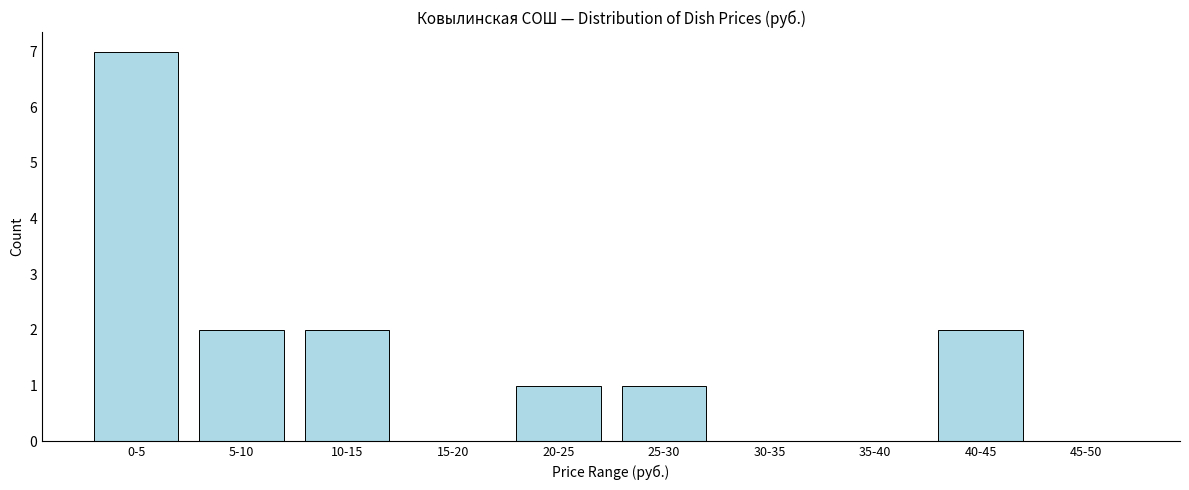

Reading right to left, what are all the values shown in this chart?

45-50=0	40-45=2	35-40=0	30-35=0	25-30=1	20-25=1	15-20=0	10-15=2	5-10=2	0-5=7